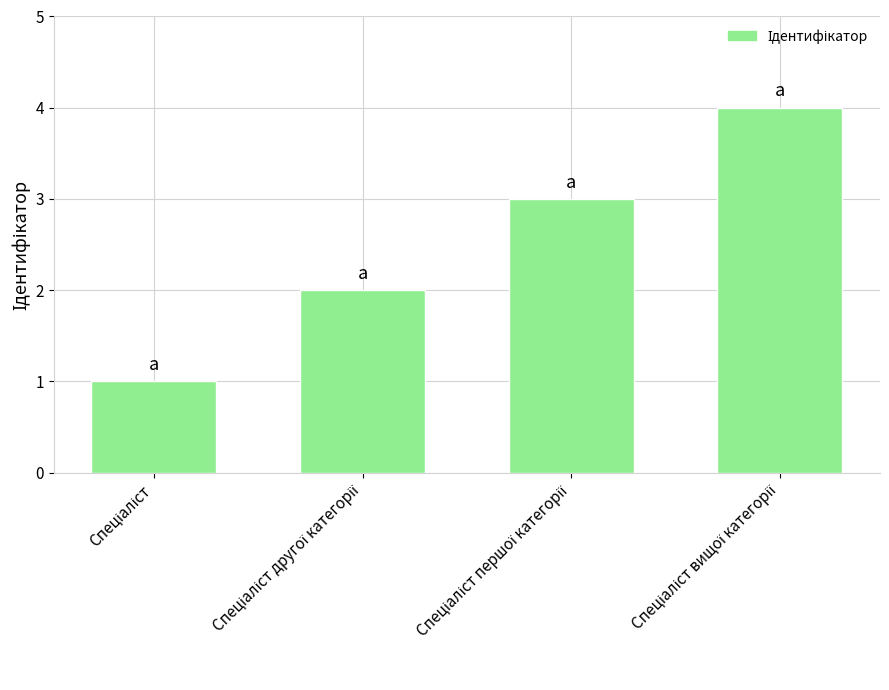

Count the number of data series in this chart.

1